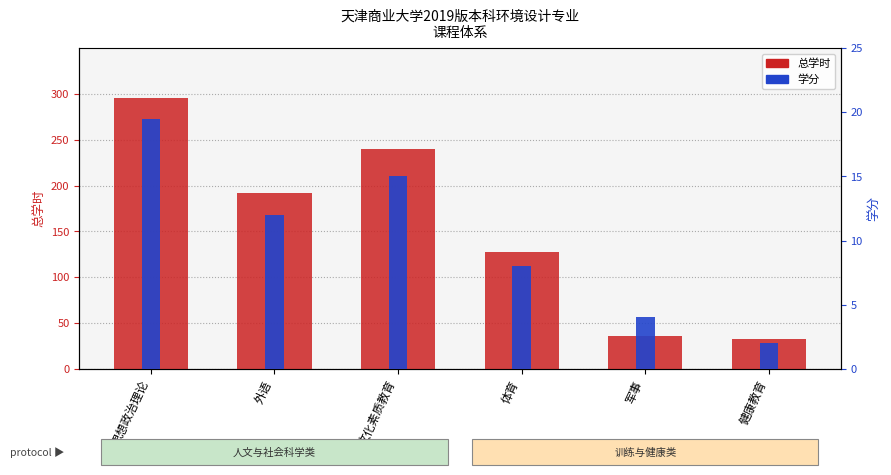

Which category has the highest value in the 总学时 series?

思想政治理论